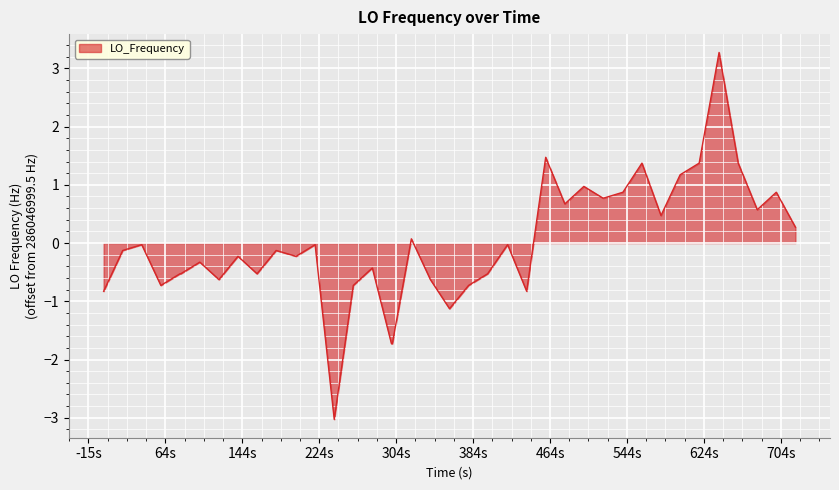

What is the maximum value shown in the chart?

3.3